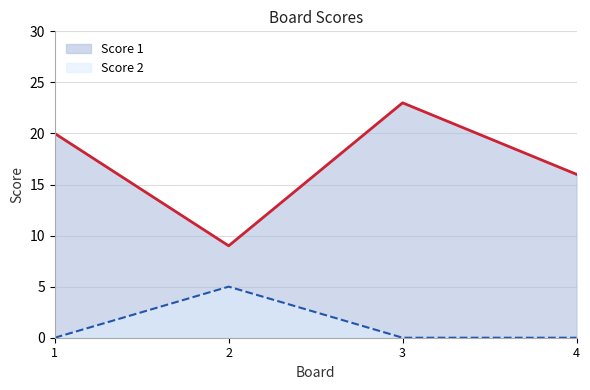

The Score 2 series shows 5 at 2. True or false?

True